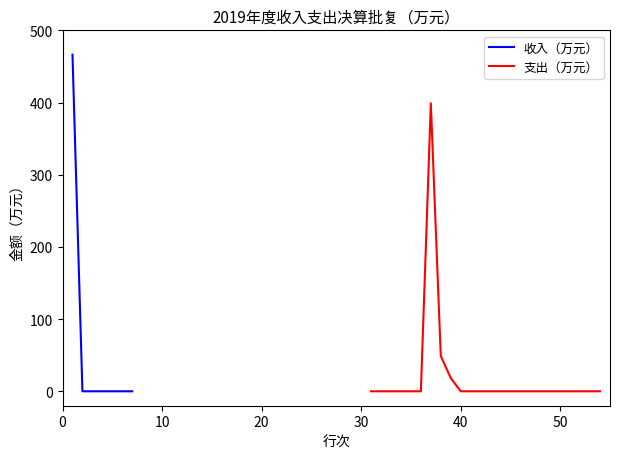

What is the maximum value for 收入（万元）?

466.4